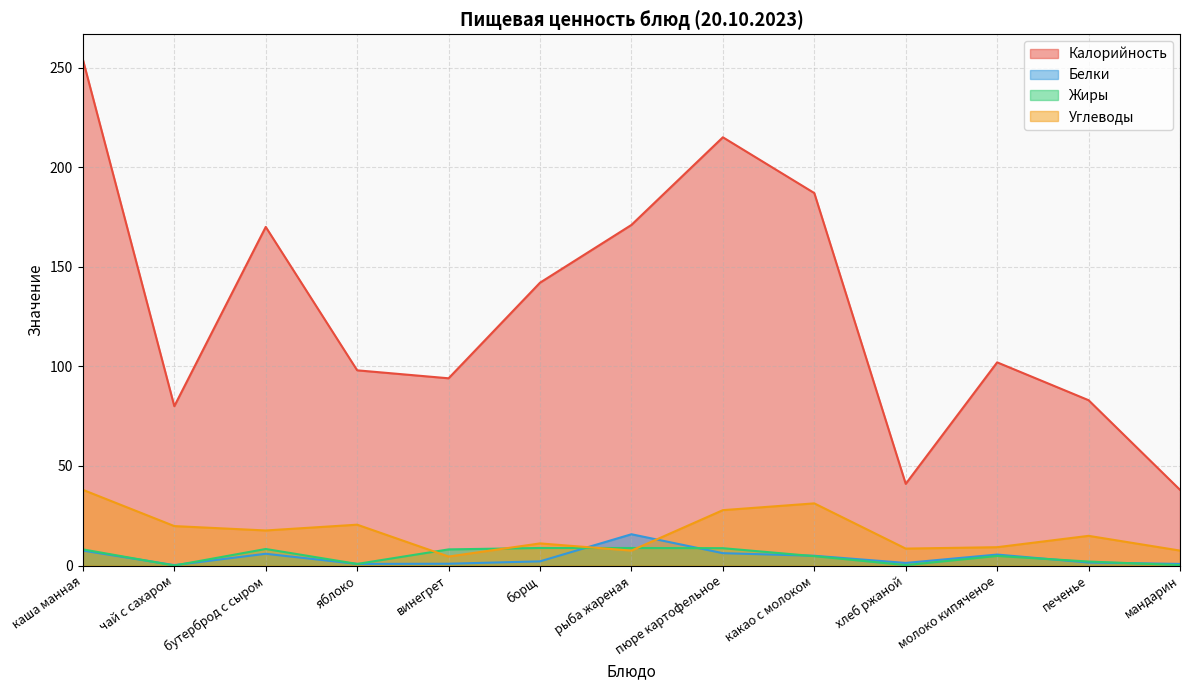

At which category is the sum across all series the highest?

каша манная